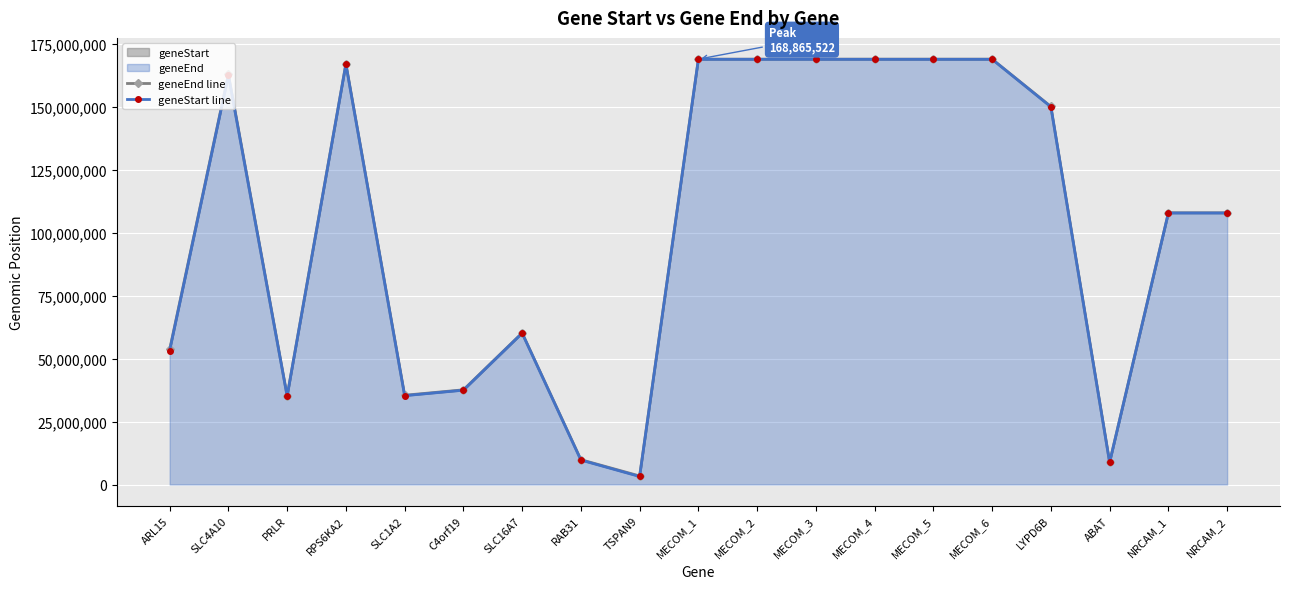

What is the difference between the maximum and minimum values in the geneStart line series?

165614766